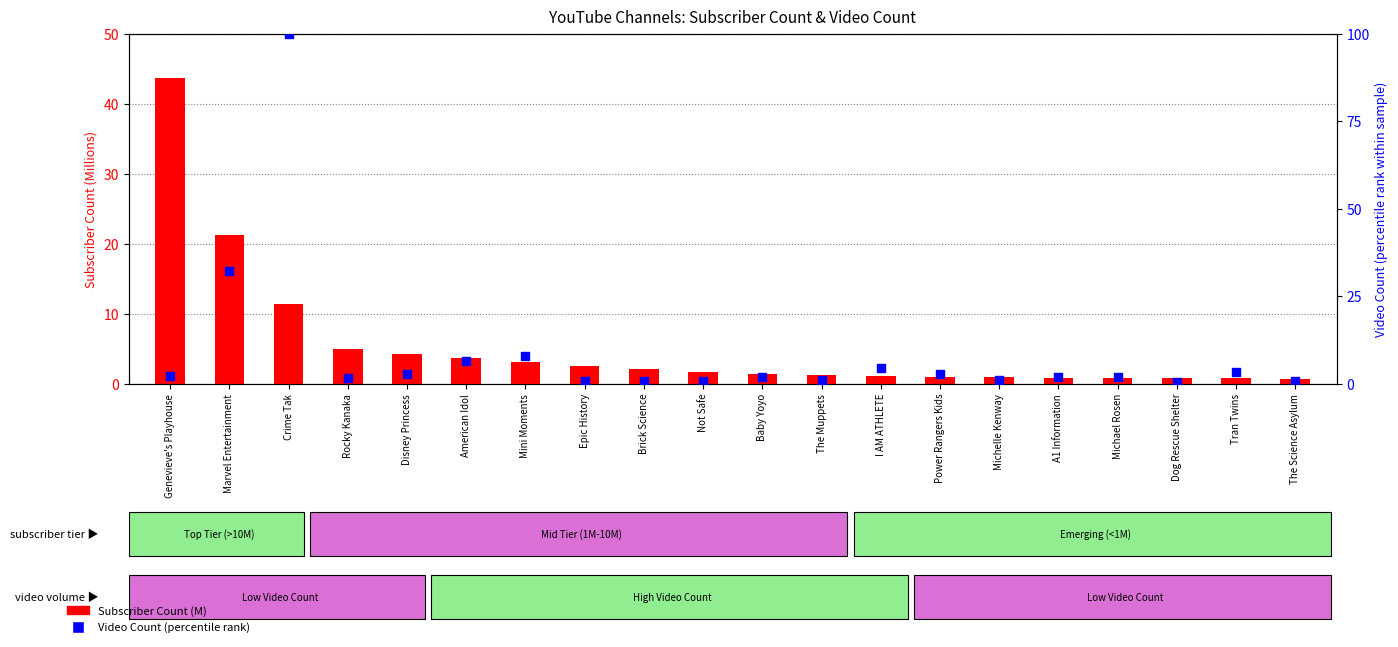

Is the value of Video Count (percentile rank) at Genevieve's Playhouse greater than the value of Subscriber Count (M) at Power Rangers Kids?

Yes